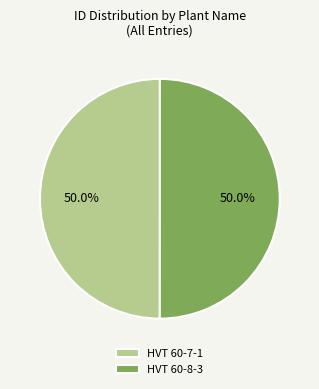

What percentage do HVT 60-8-3 and HVT 60-7-1 together represent?

100.0%